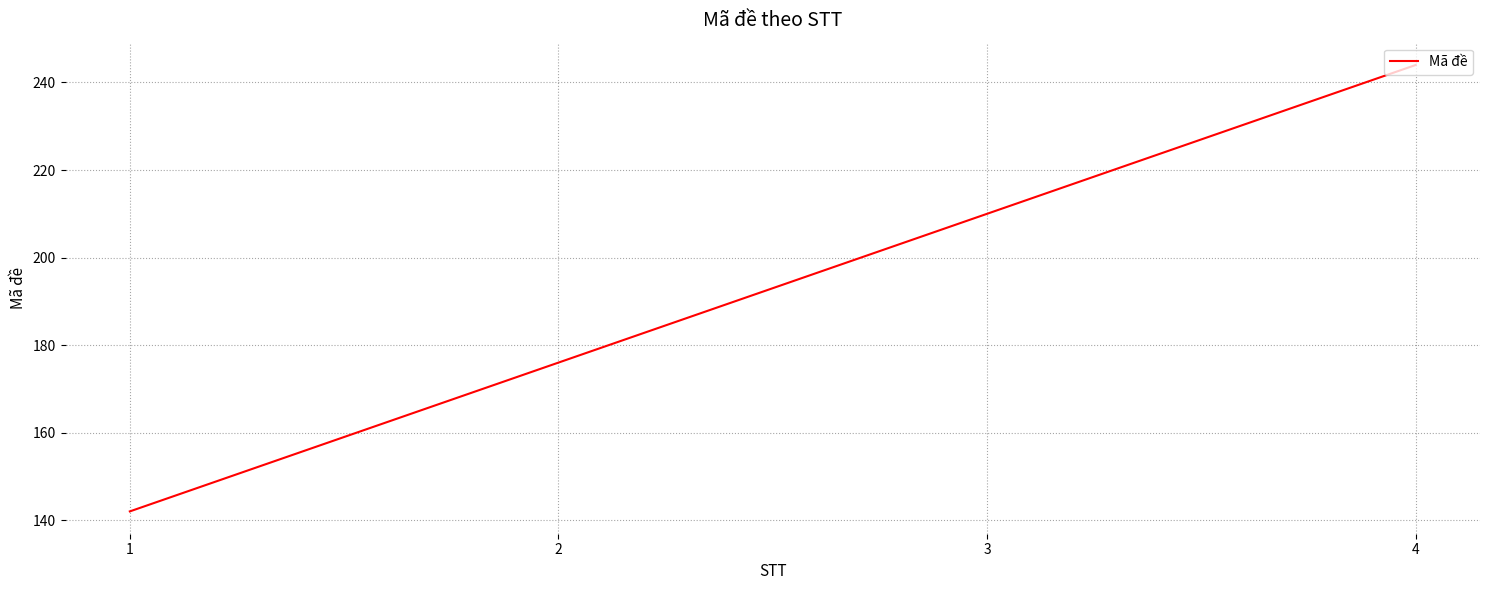

What is the sum of the values at 4 and 3?

454